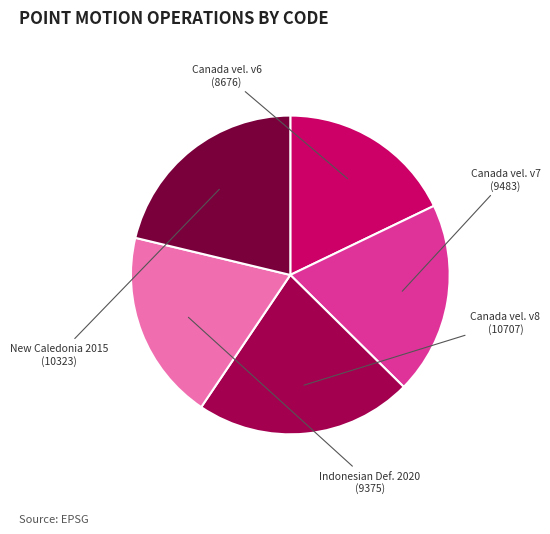

Is there a majority slice in this chart?

No